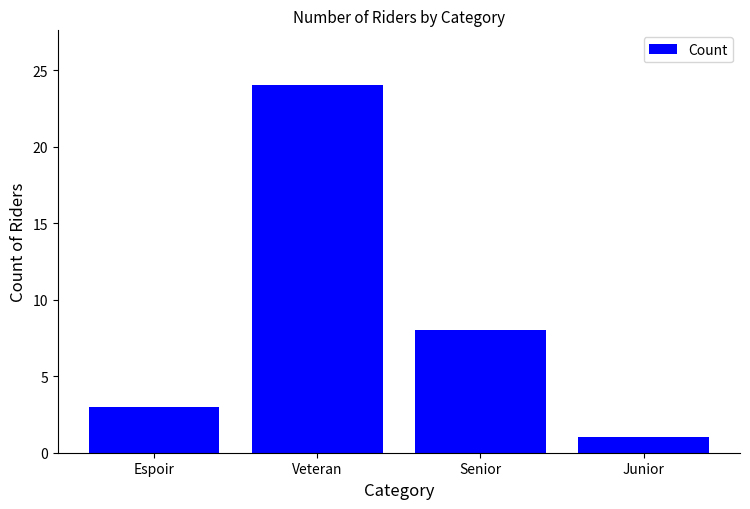

Reading left to right, extract all data points from this chart.

3	24	8	1